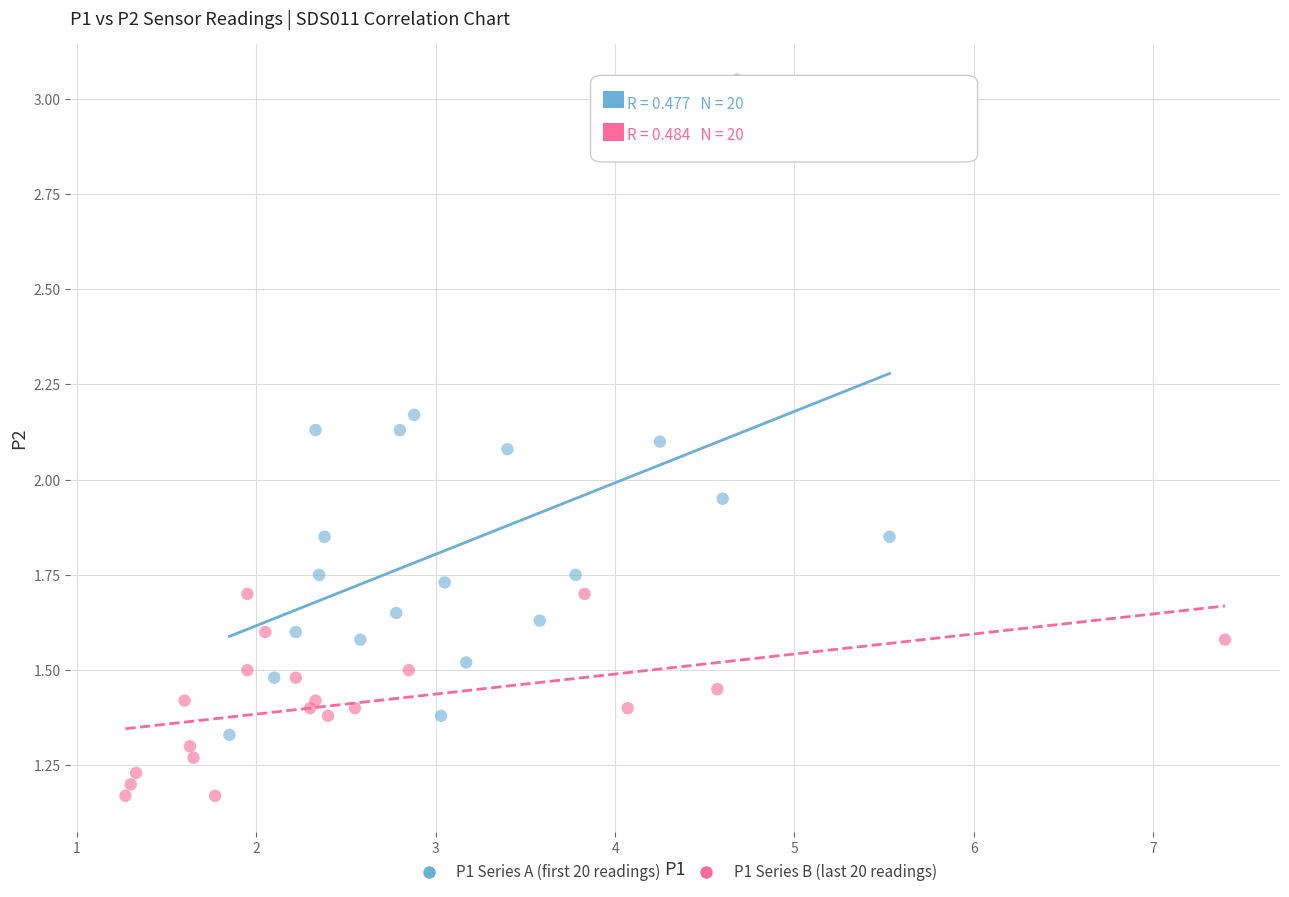

Which series has the widest spread of Y values?

P1 Series A (first 20 readings)